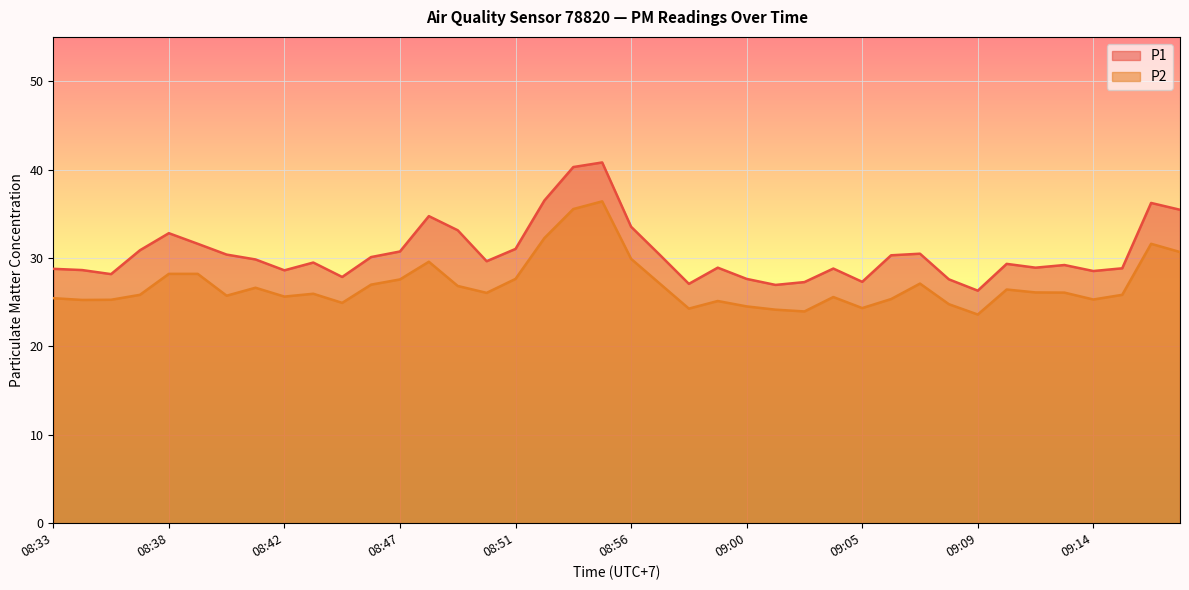

True or false: P2 has a value of 25.8 at 09:15.

True